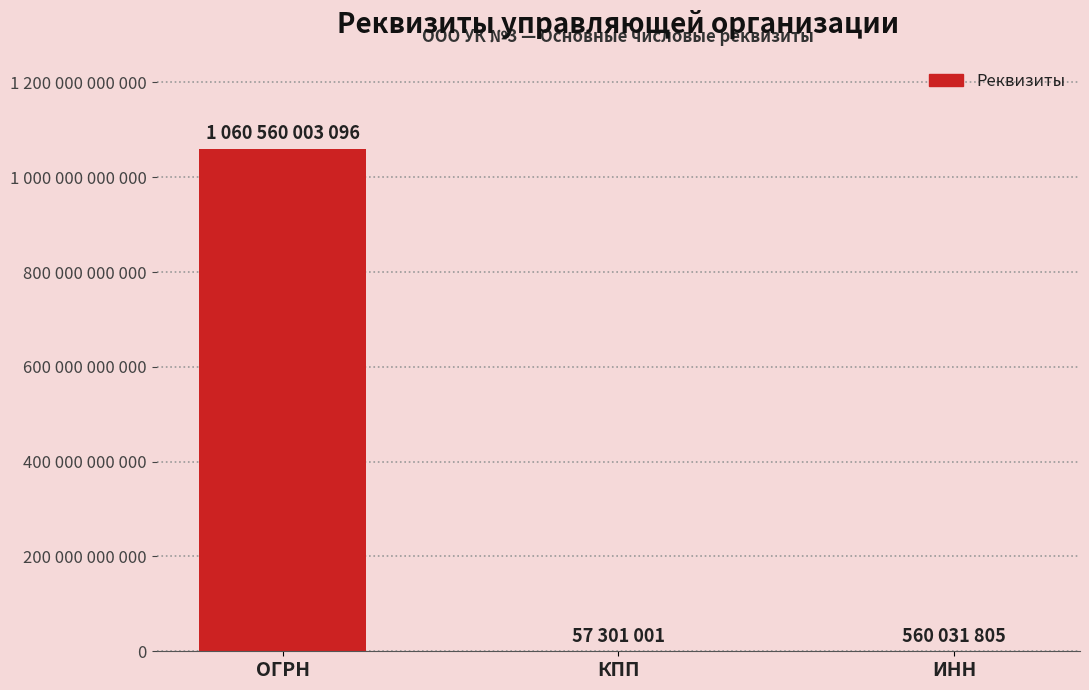

Are the bars horizontal?

No